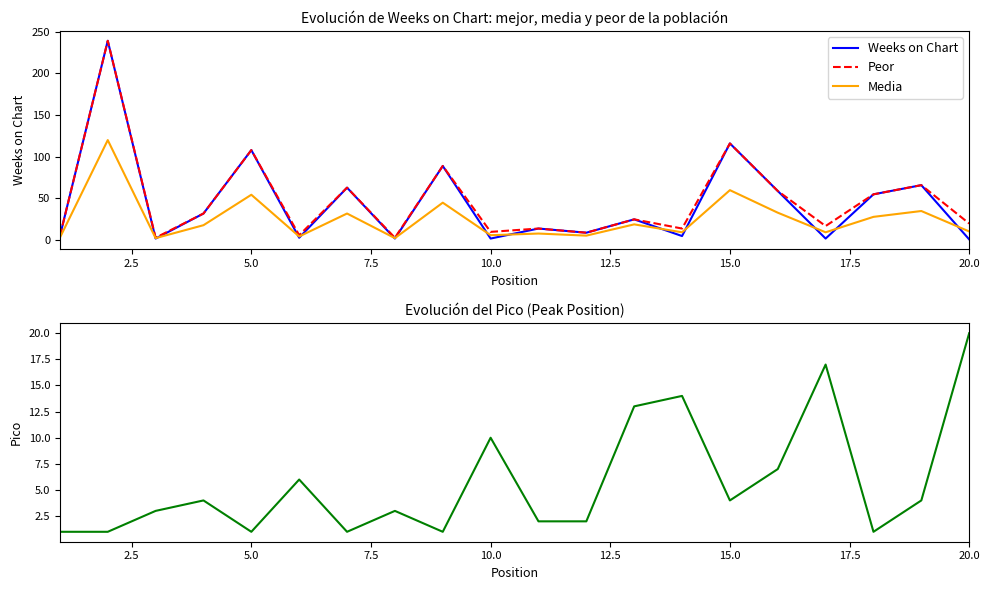

Is it true that Weeks on Chart equals 186.3 at 15.0?

False